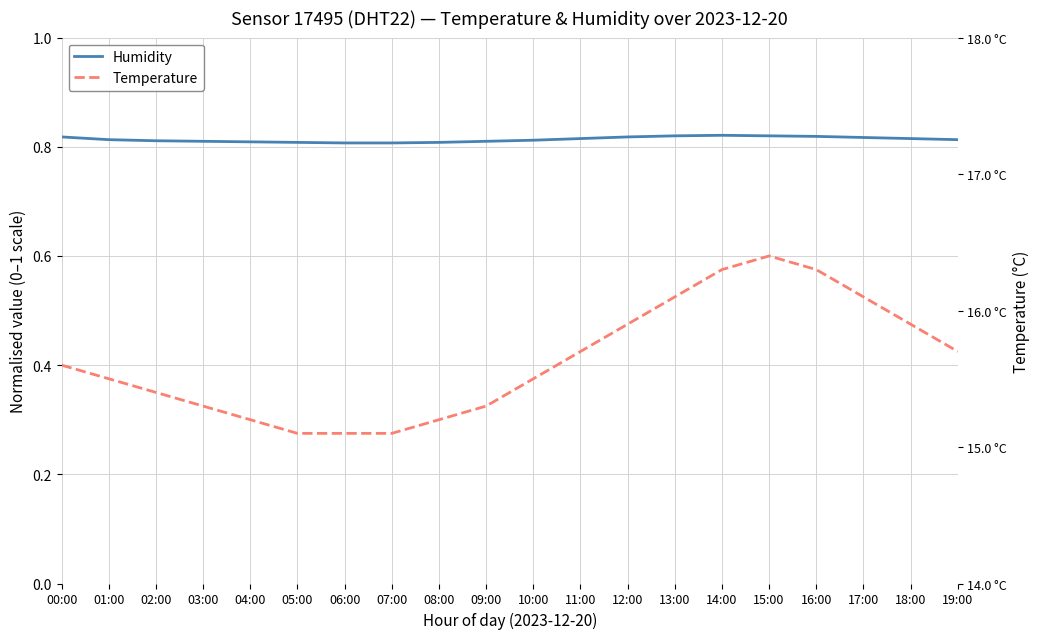

What value does the Humidity series have at 09:00?

0.8